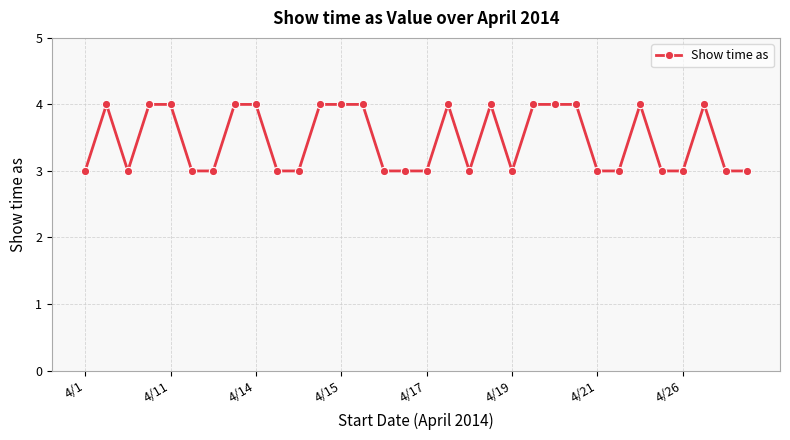

What is the sum of all values?

111